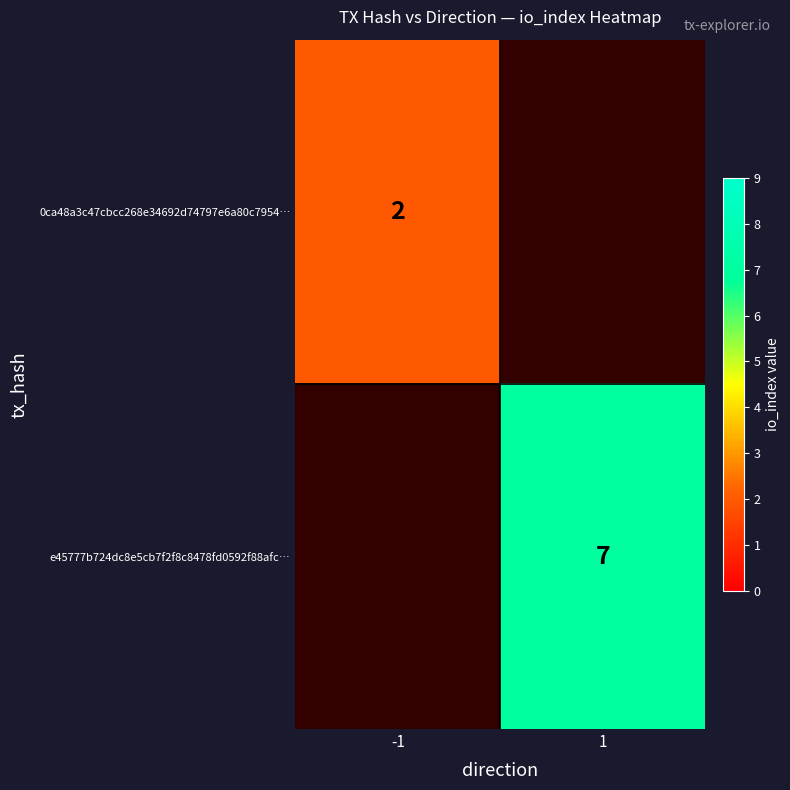

True or false: e45777b724dc8e5cb7f2f8c8478fd0592f88afc… has a value of 10.4 at 1.

False